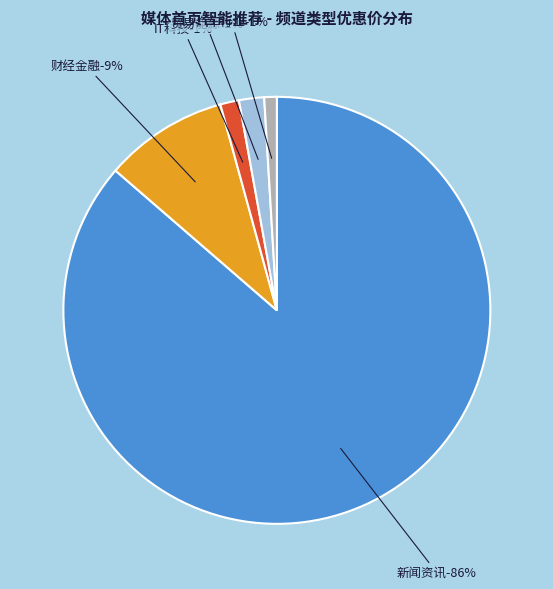

To the nearest percent, what is the difference between the 新闻资讯 and IT科技 slice percentages?

85%